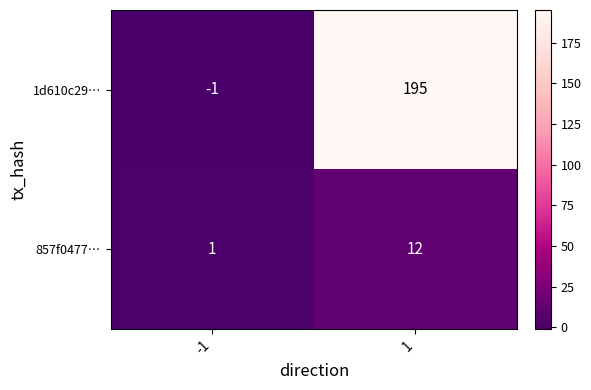

True or false: 1d610c29… has a value of -1 at -1.

True